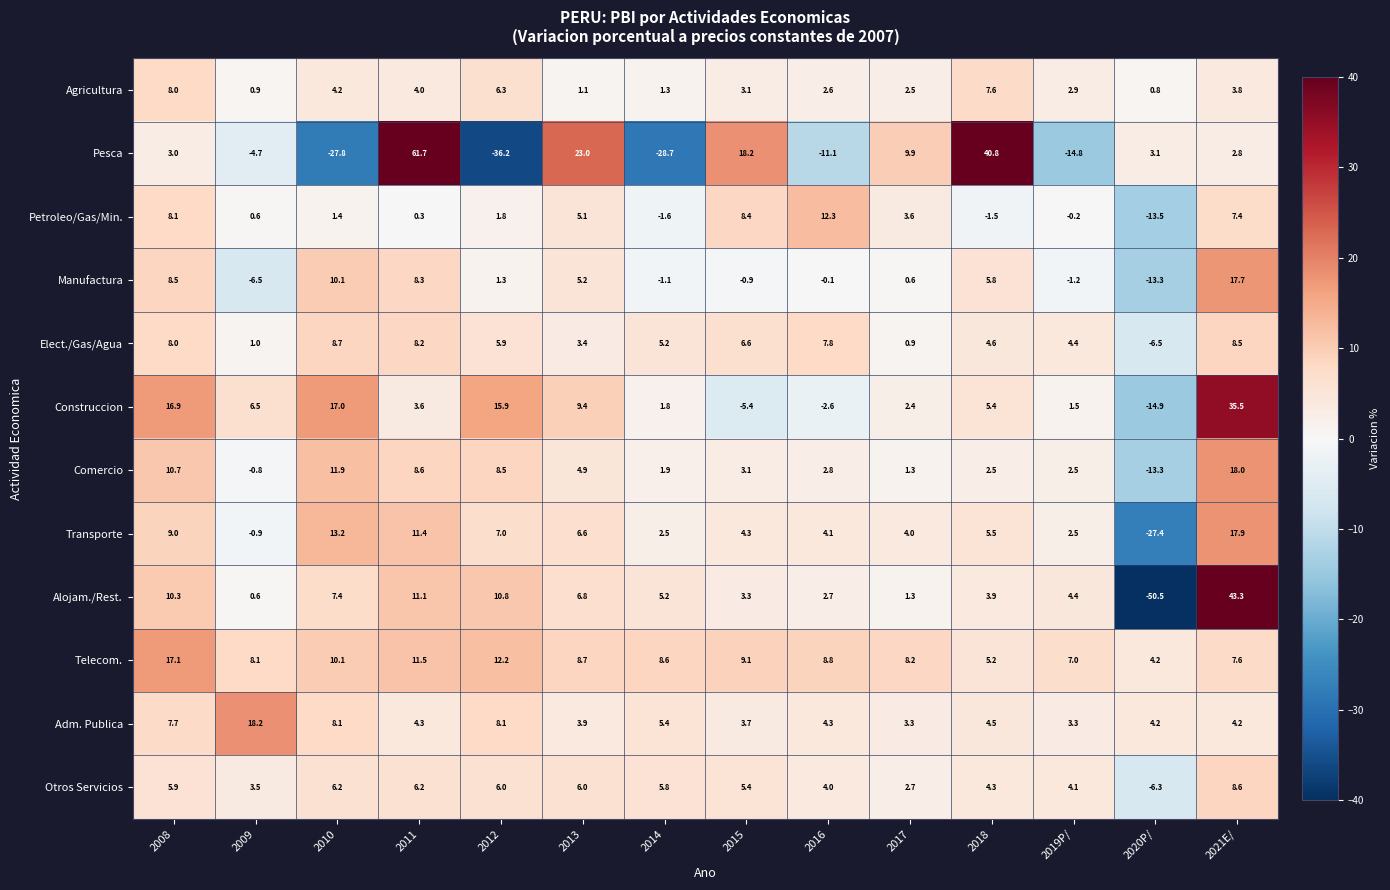

How many categories are shown in the chart?

14